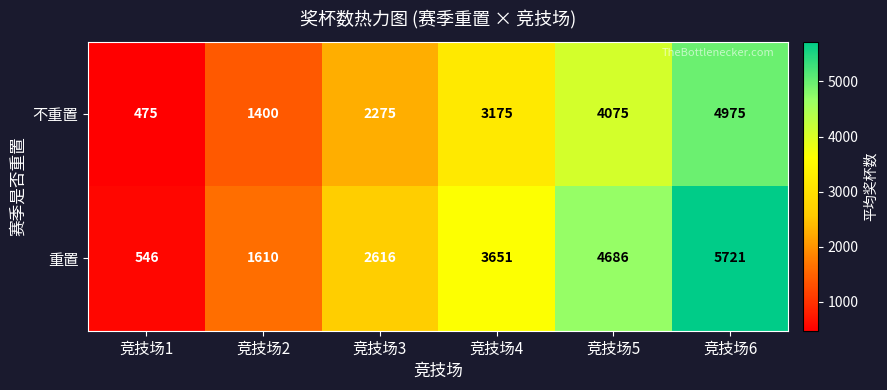

What is the sum of all 重置 values?

18830